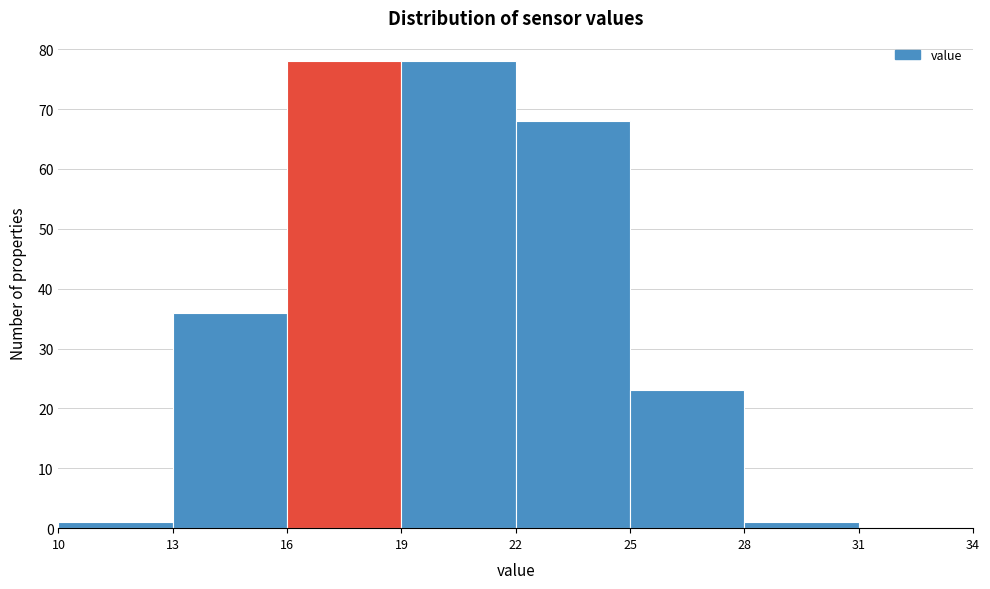

Reading left to right, list every bar in this chart as the range it spans on the x-axis followed by its height. The values are not printed on the chart, so give them approximately, as read against the axis.

10 to 13: 1
13 to 16: 36
16 to 19: 78
19 to 22: 78
22 to 25: 68
25 to 28: 23
28 to 31: 1
31 to 34: 0